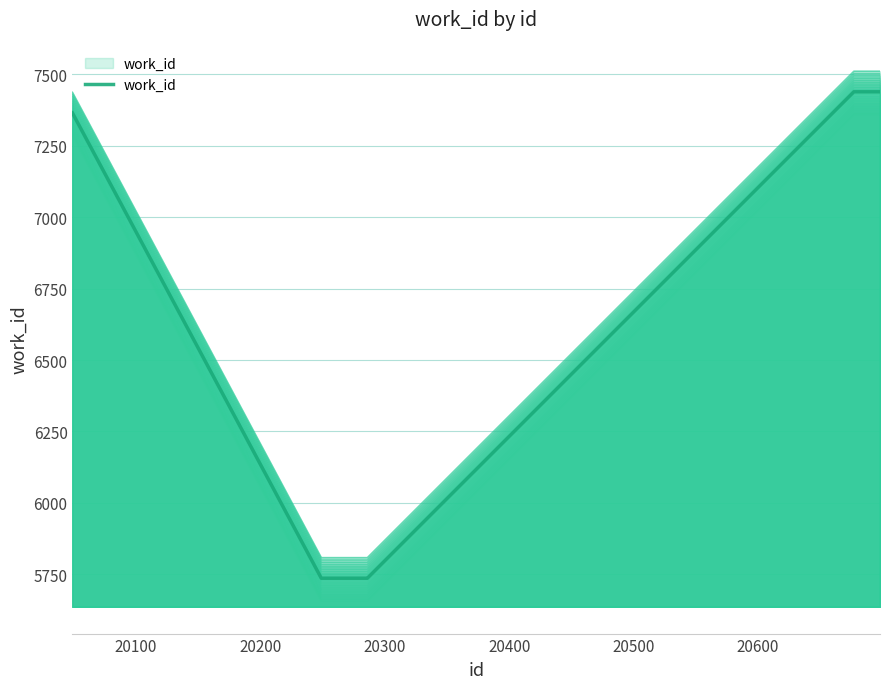

What is the label of the 4th point from the right?

20600